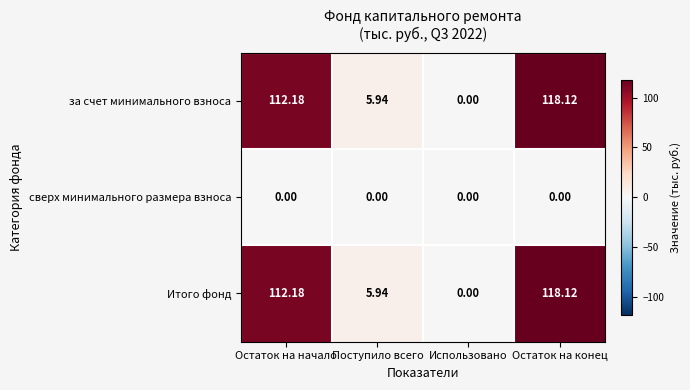

How many series are shown in this chart?

3